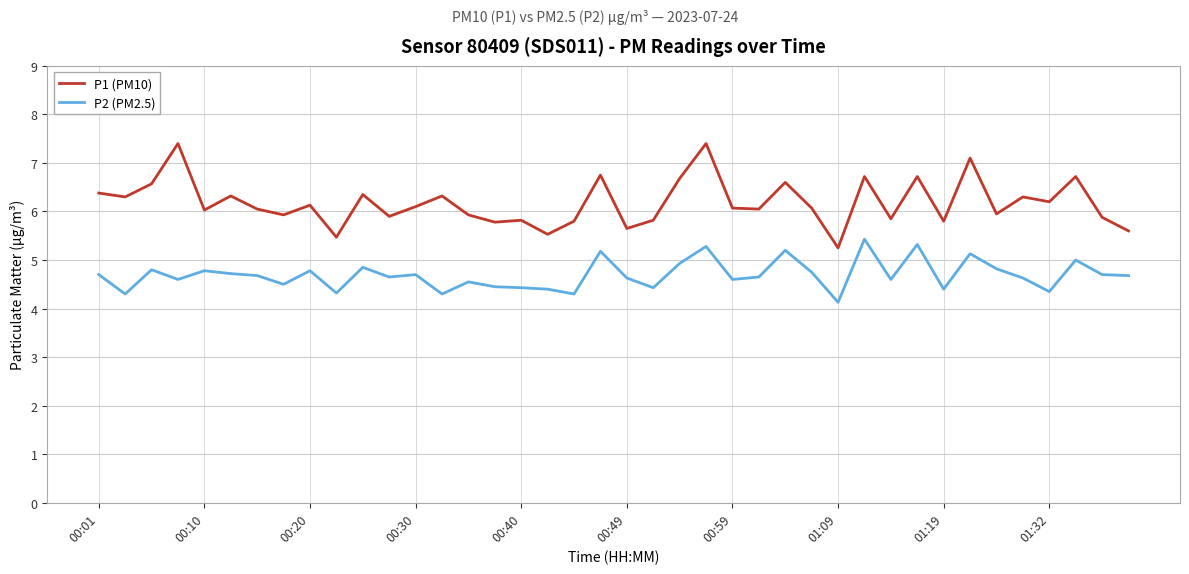

Count the number of categories in the chart.

40